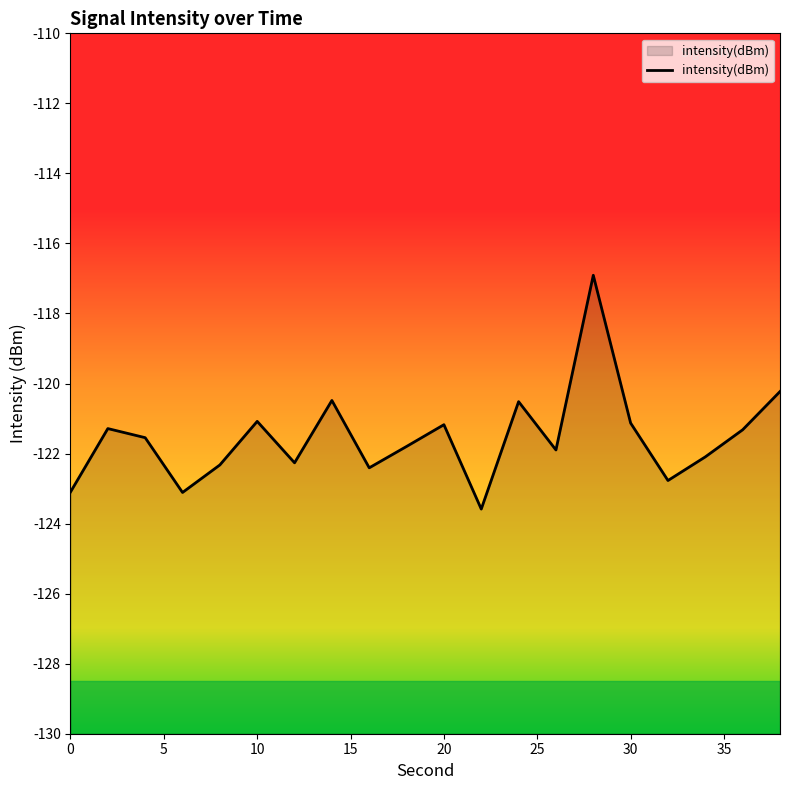

Reading left to right, extract all data points from this chart.

-123.1	-121.3	-121.5	-123.1	-122.3	-121.1	-122.3	-120.5	-122.4	-121.8	-121.2	-123.6	-120.5	-121.9	-116.9	-121.1	-122.8	-122.1	-121.3	-120.2